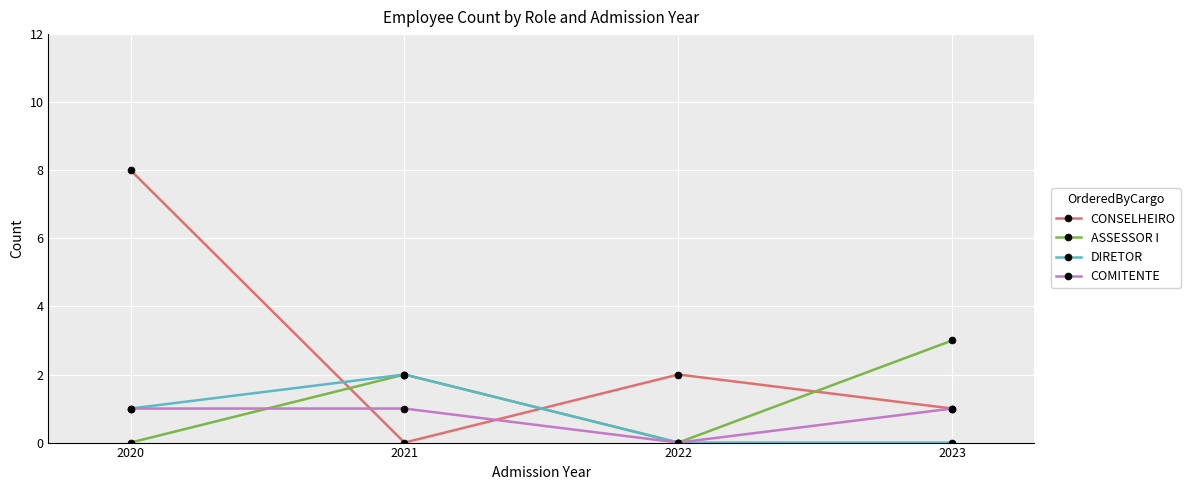

How many intersections are there between DIRETOR and CONSELHEIRO?

2